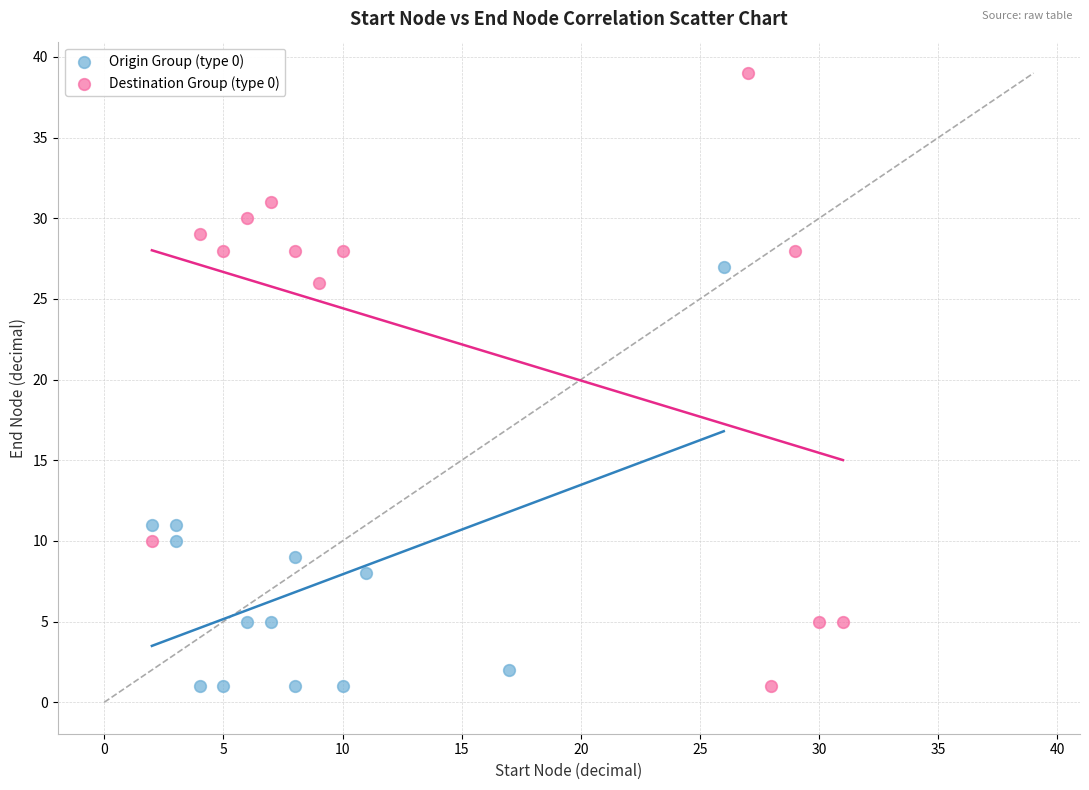

Which series contains the highest Y value?

Destination Group (type 0)